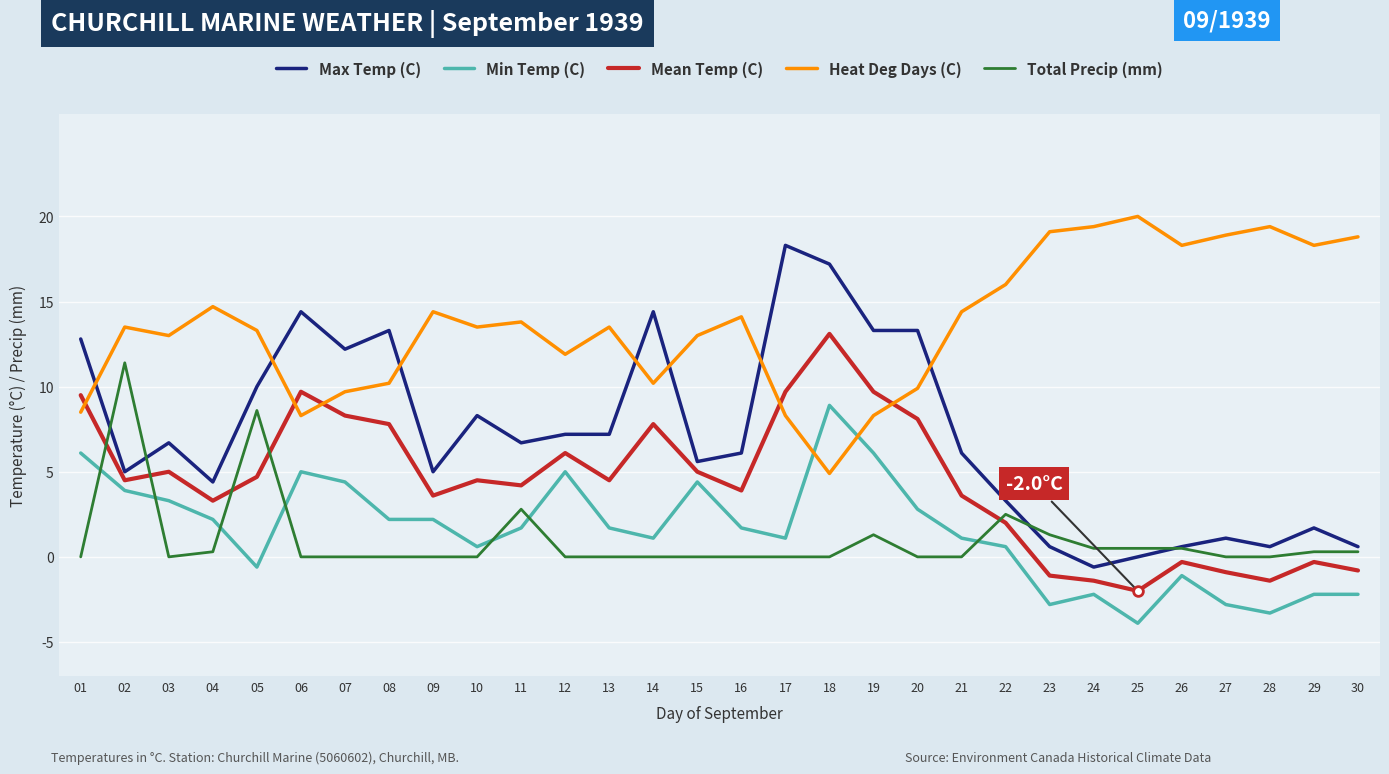

Which series has the largest total across all categories?

Heat Deg Days (C)